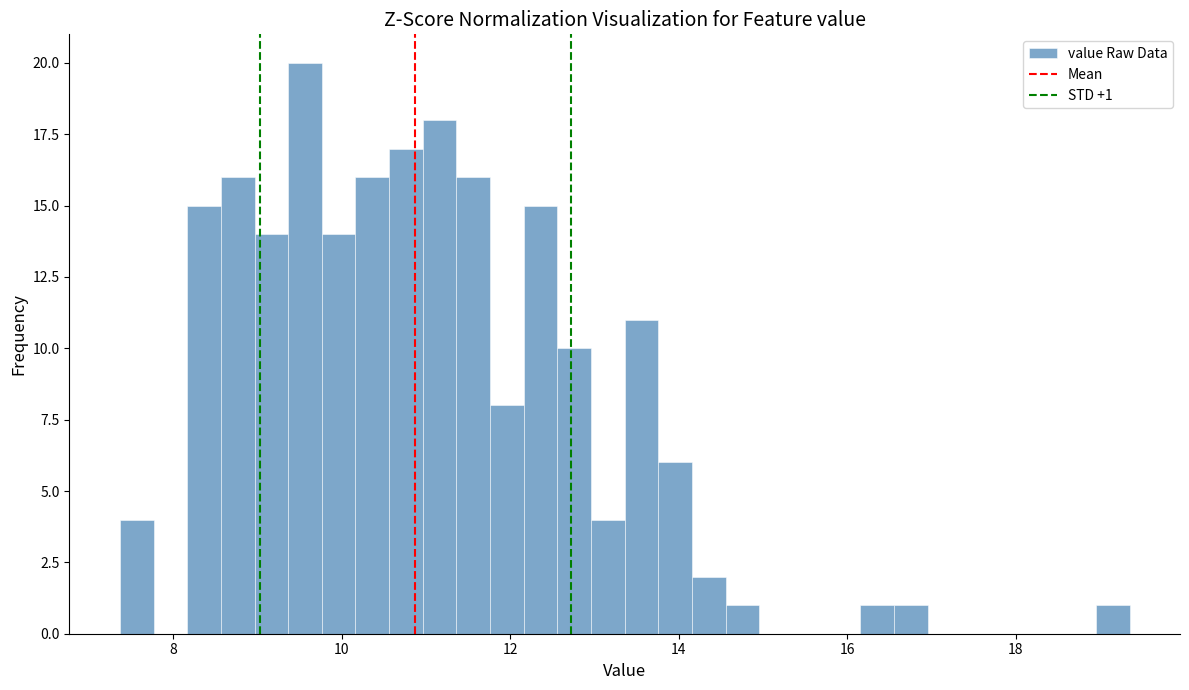

Read against the x-axis, roughly where is the centre of the tallest bar?

9.6